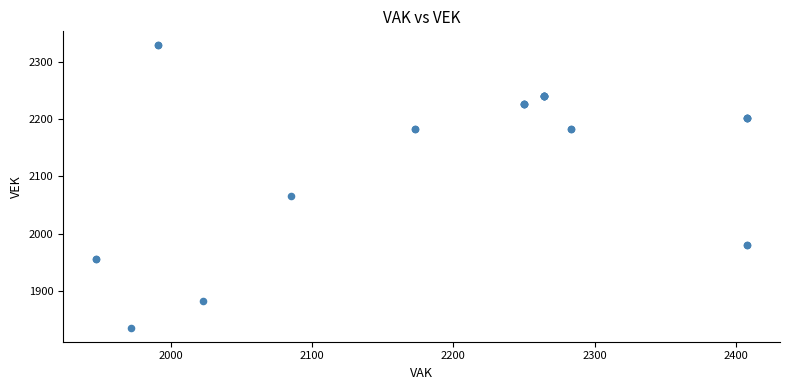

What Y value in the scatter plot is closest to 2082?

2065